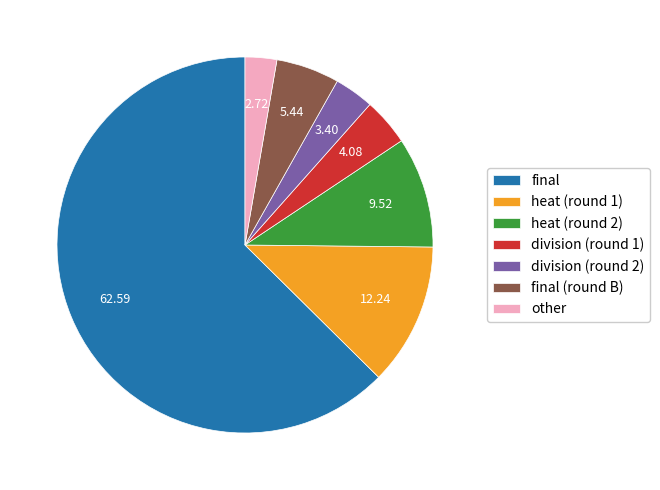

How many segments does this pie chart have?

7